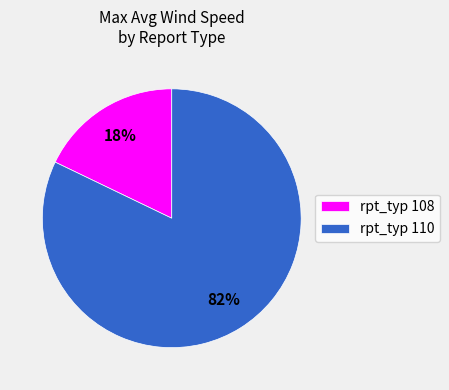

To the nearest percent, what portion does rpt_typ 110 represent?

82%